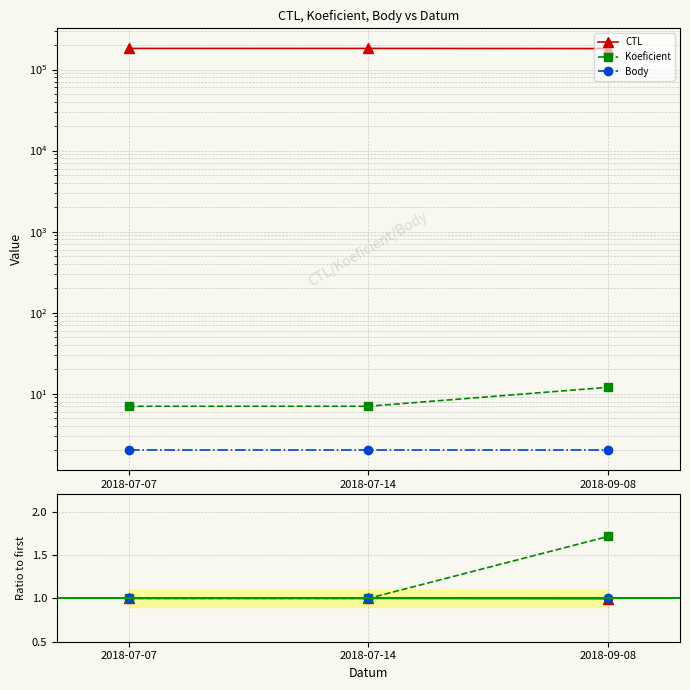

Reading right to left, extract all data points from this chart.

CTL: 1.0	1.0	1.0
Koeficient: 1.7	1.0	1.0
Body: 1.0	1.0	1.0